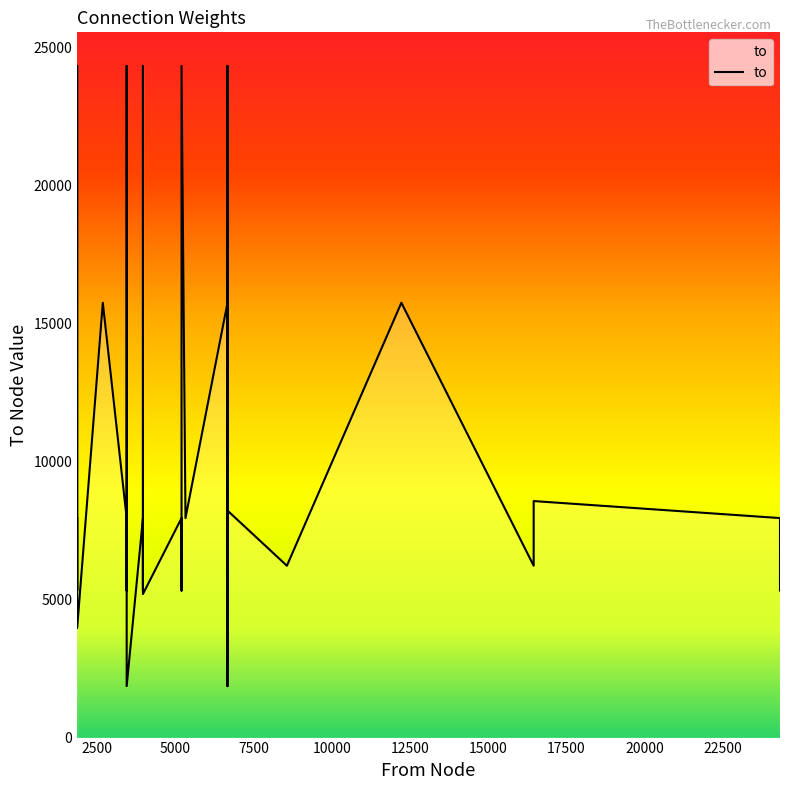

The chart shows a value of 6225 at 8568. True or false?

True